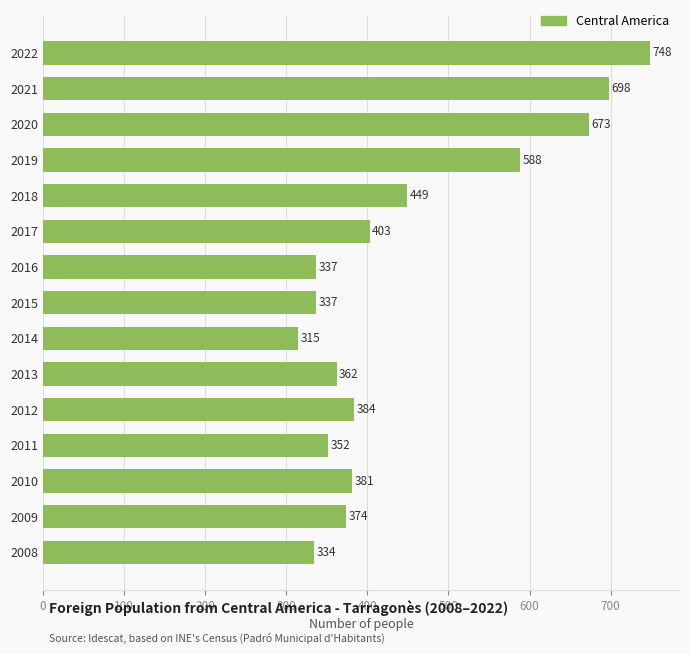

What is the ratio of the value at 2013 to the value at 2012?

0.9